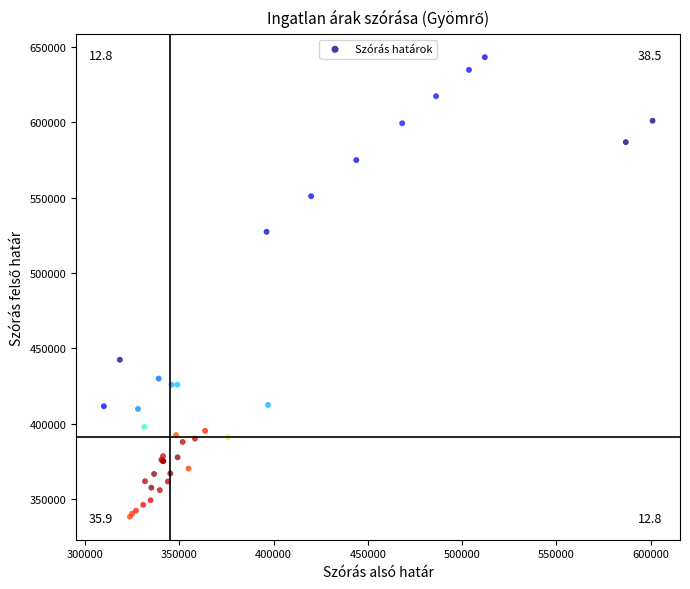

What Y value in the scatter plot is closest to 490803?

527377